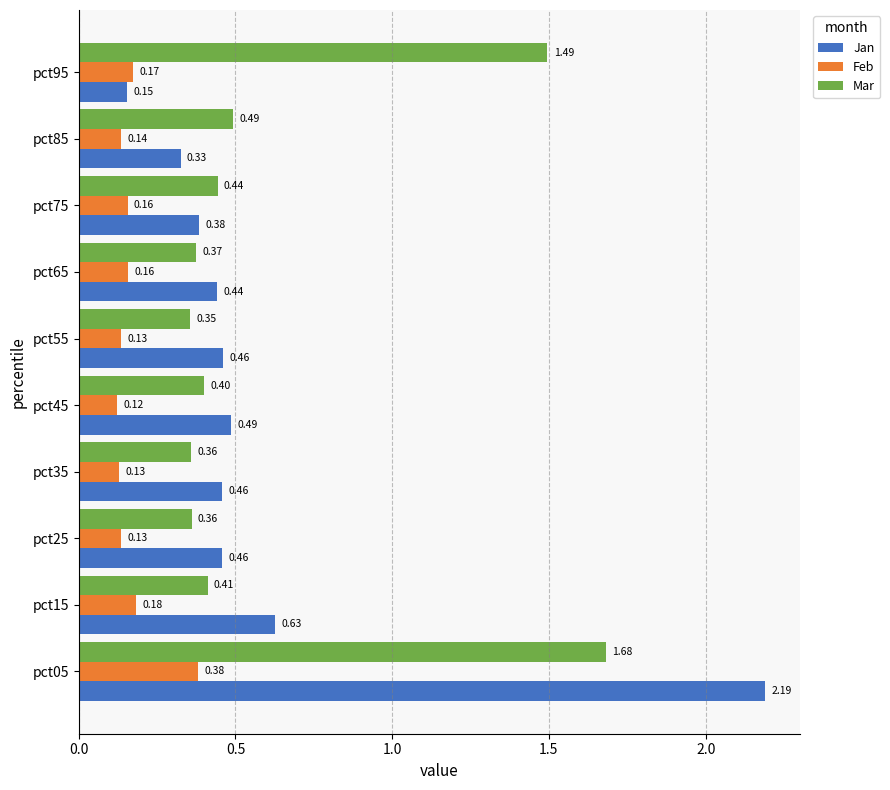

Count the number of categories in the chart.

10